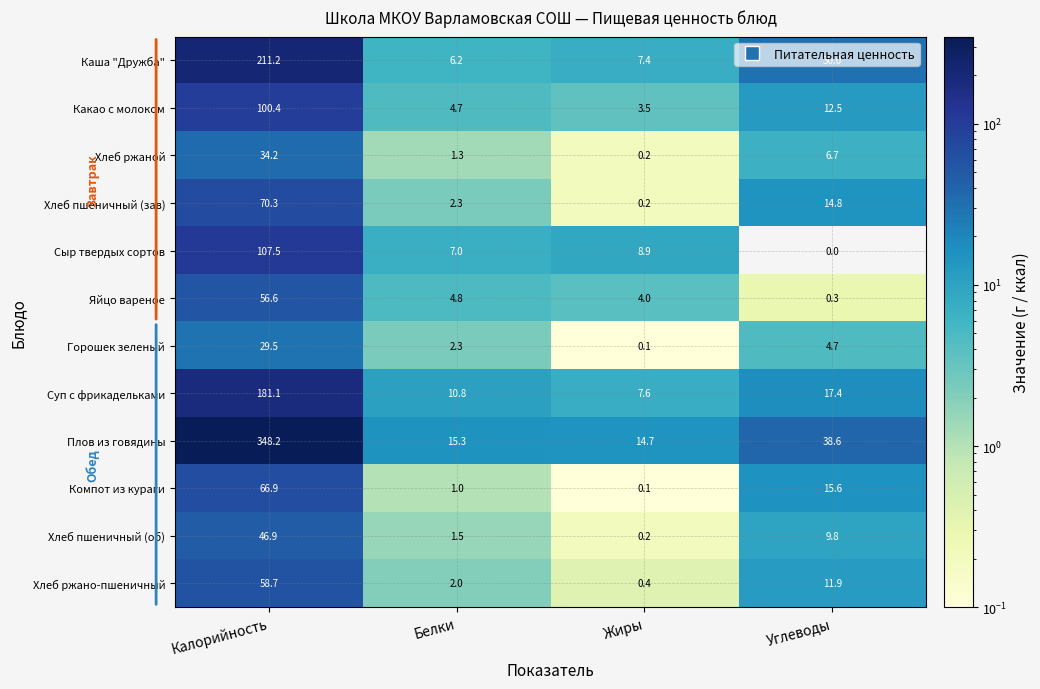

Which label corresponds to the smallest value in the chart?

Углеводы